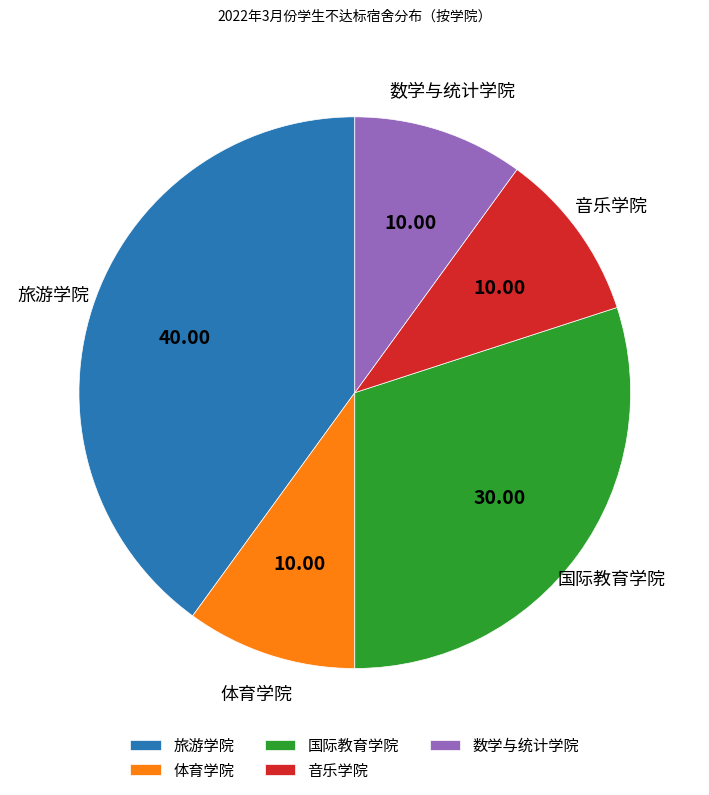

How many slices are in this pie chart?

5